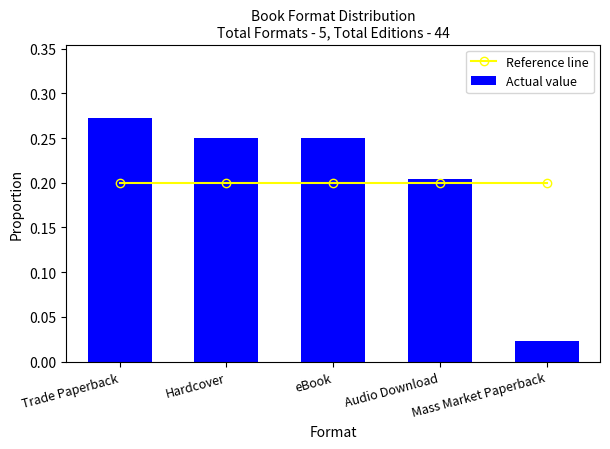

Reading right to left, extract all data points from this chart.

Reference line: Mass Market Paperback=0.2	Audio Download=0.2	eBook=0.2	Hardcover=0.2	Trade Paperback=0.2
Actual value: Mass Market Paperback=0.0	Audio Download=0.2	eBook=0.2	Hardcover=0.2	Trade Paperback=0.3